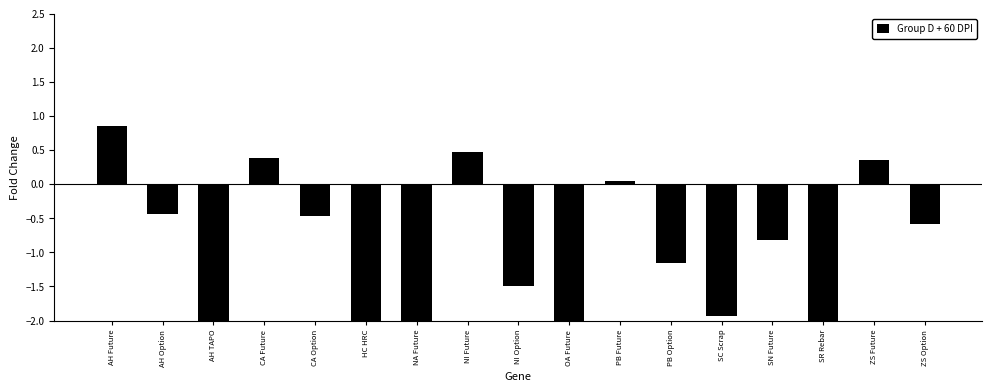

At which category does the chart reach its minimum across all series?

NA Future